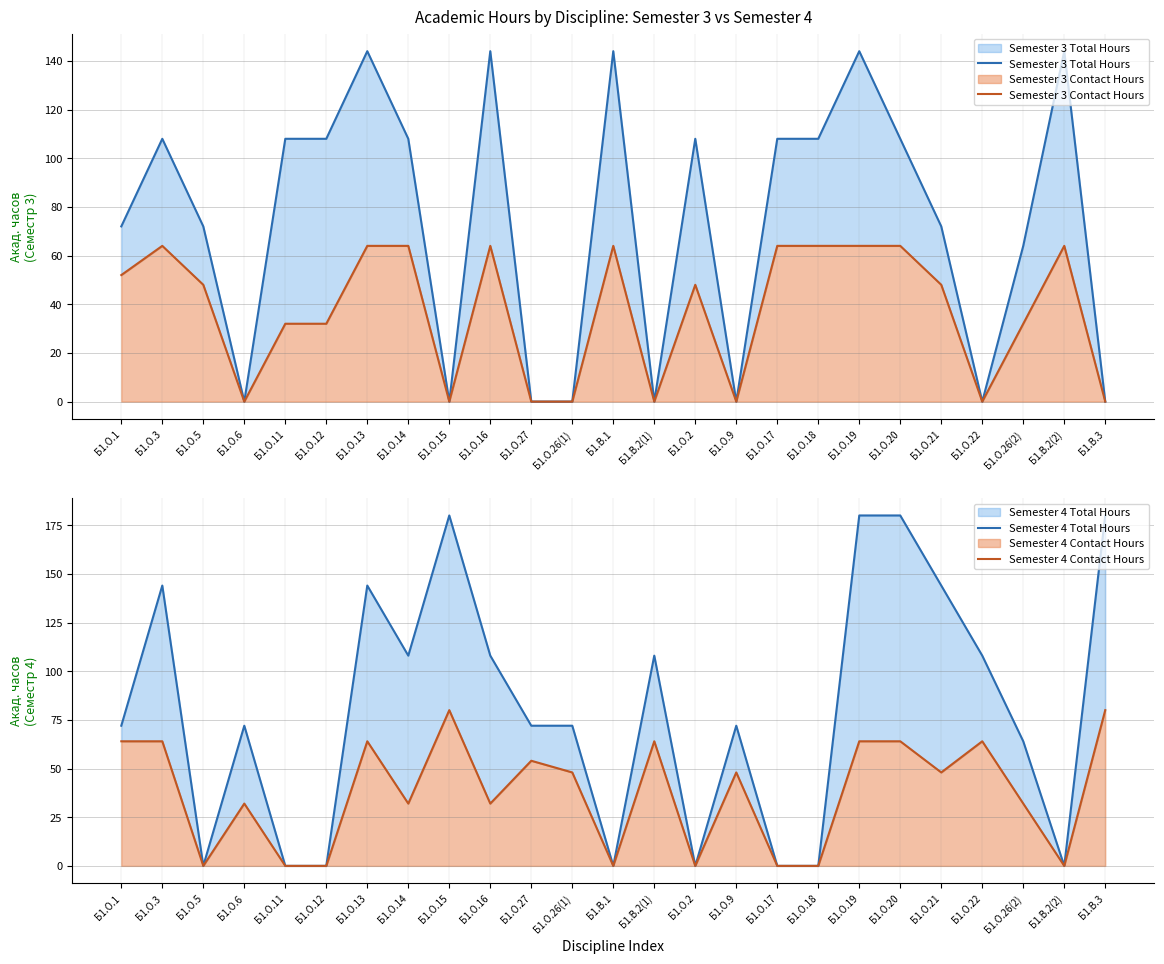

True or false: Semester 4 Contact Hours and Semester 4 Total Hours intersect in this chart.

False